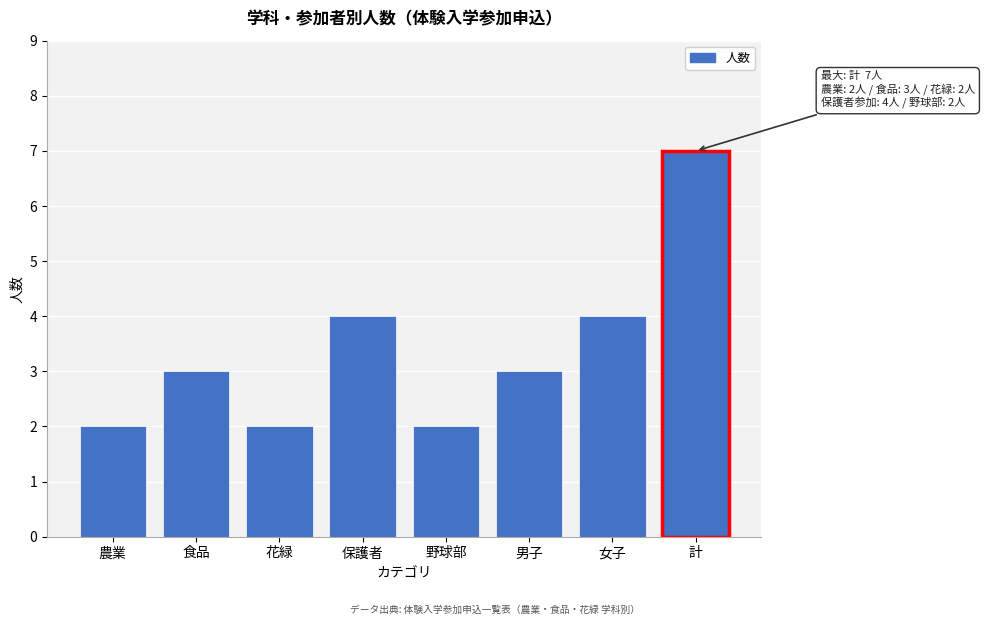

Reading right to left, list all the values displayed in this chart.

7	4	3	2	4	2	3	2